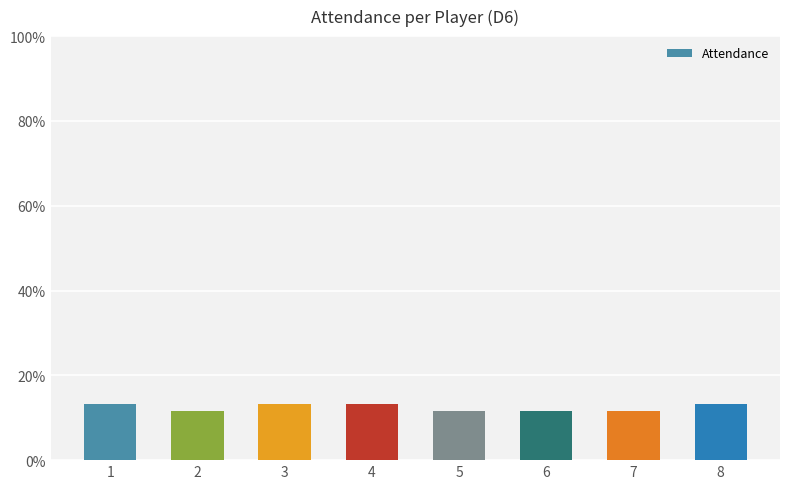

What is the smallest value displayed?

11.7